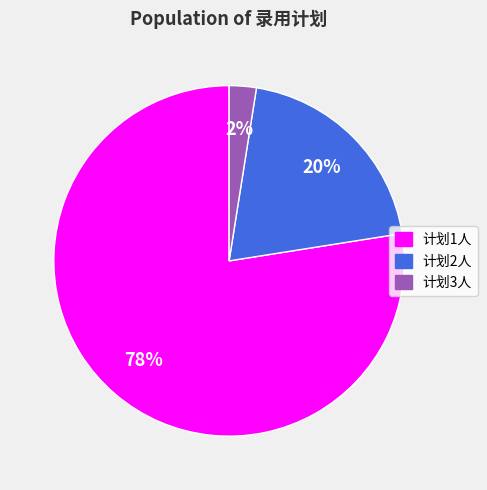

True or false: 计划2人 accounts for 31% of the total.

False